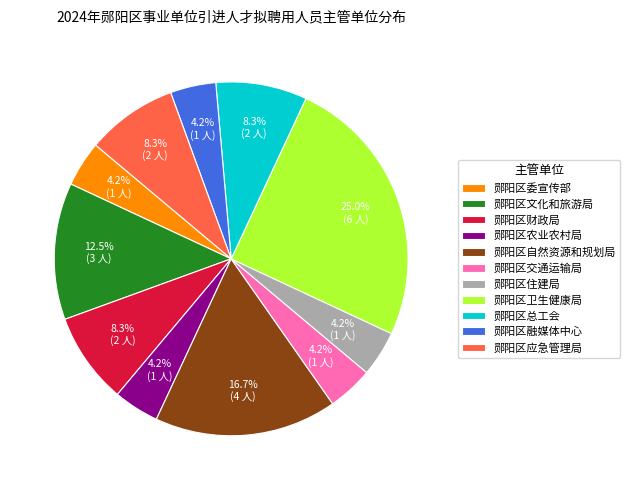

Does any single category account for the majority?

No